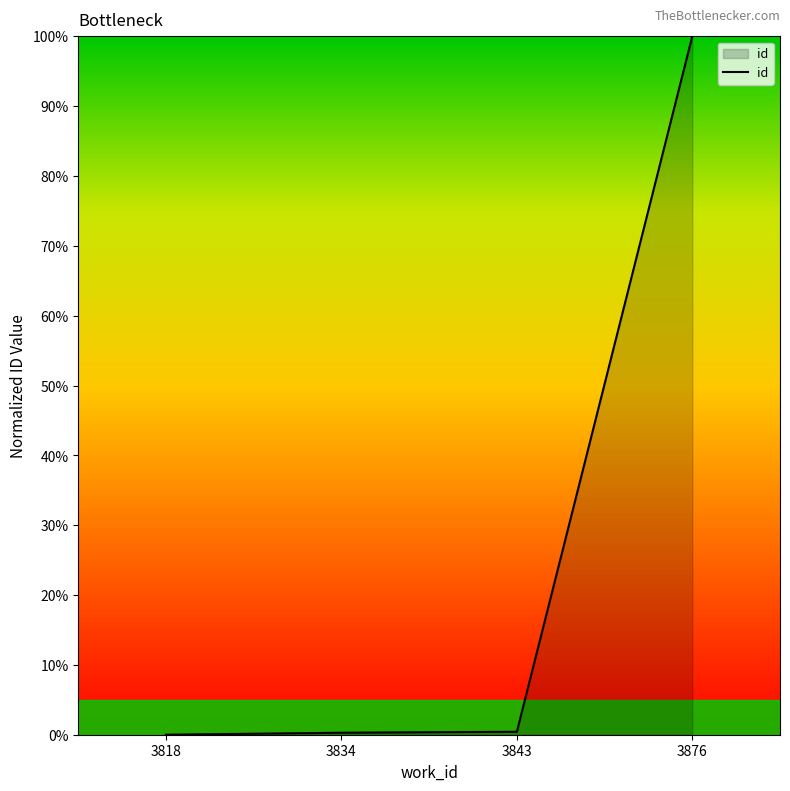

What is the change in value from 3818 to 3876?

+100.0